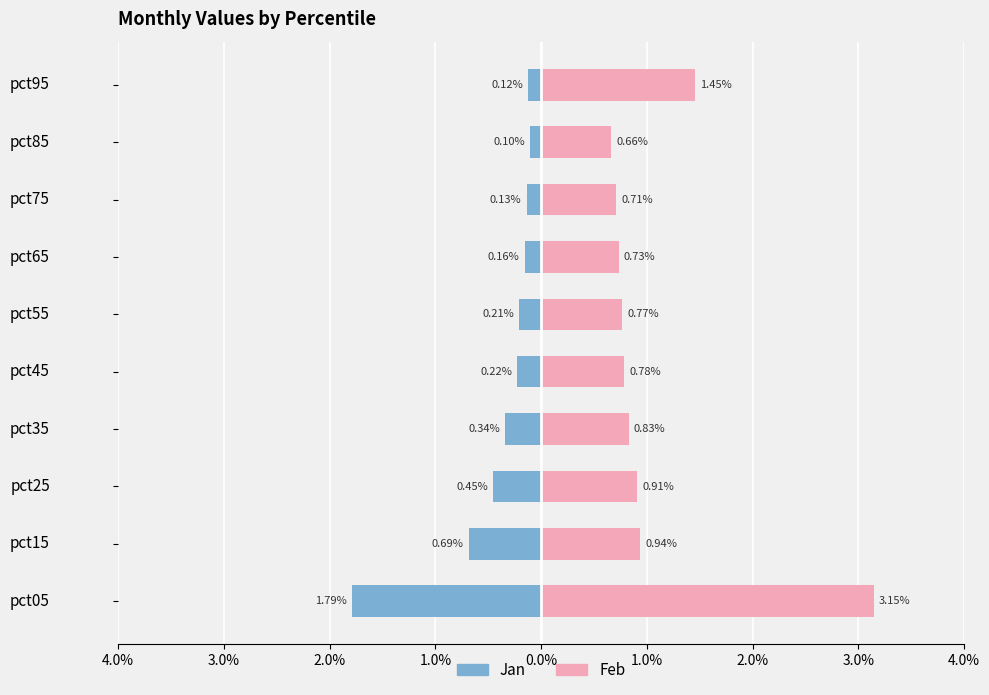

Between pct75 and pct45, which is larger?

pct75